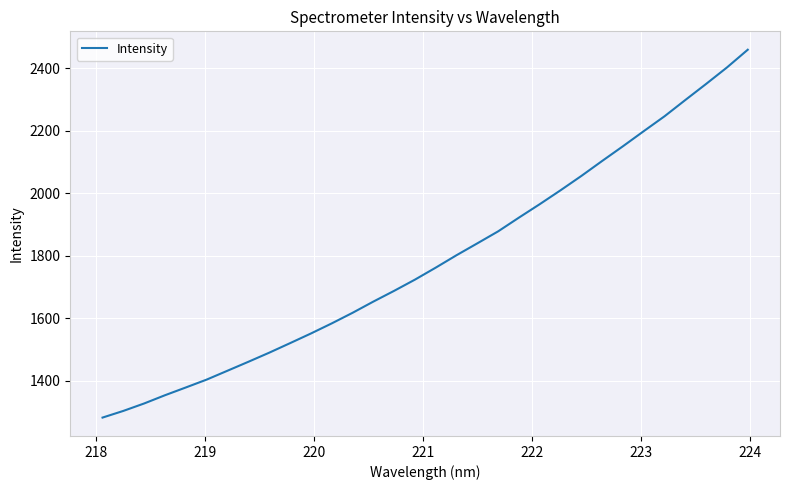

Does the chart have visible grid lines?

Yes